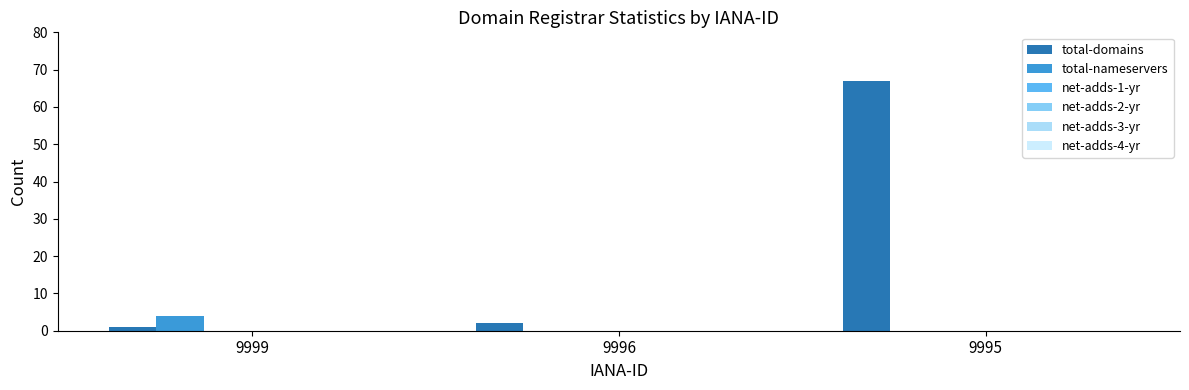

Rank the series by their maximum value, from highest to lowest.

total-domains, total-nameservers, net-adds-1-yr, net-adds-2-yr, net-adds-3-yr, net-adds-4-yr